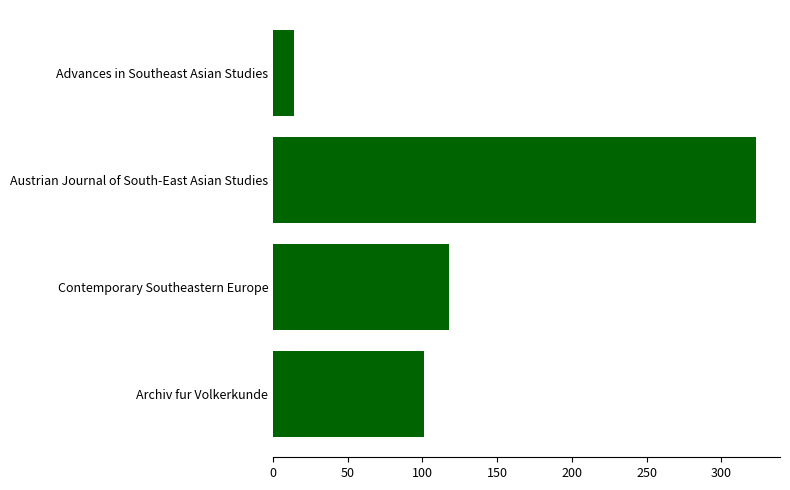

Approximately how many times larger is the value at Contemporary Southeastern Europe compared to Archiv fur Volkerkunde?

1.2